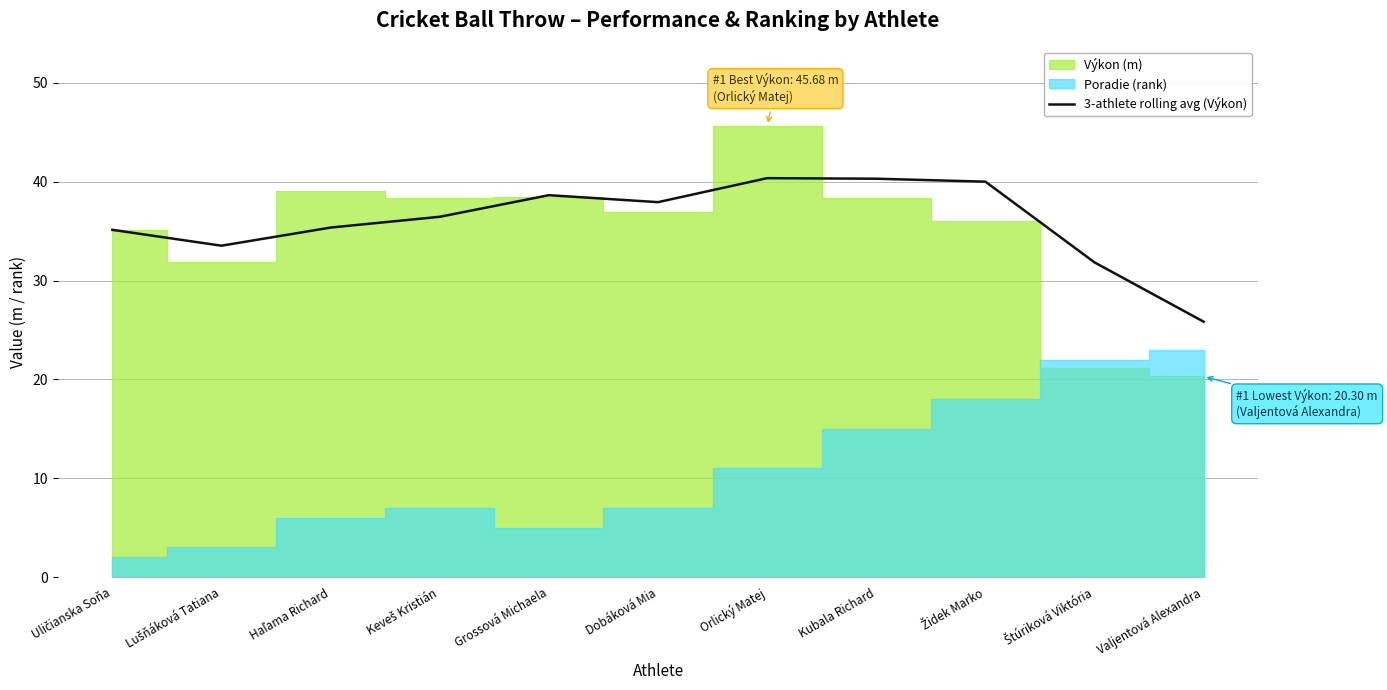

The value of 3-athlete rolling avg (Výkon) at Orlický Matej is 70.7. True or false?

False